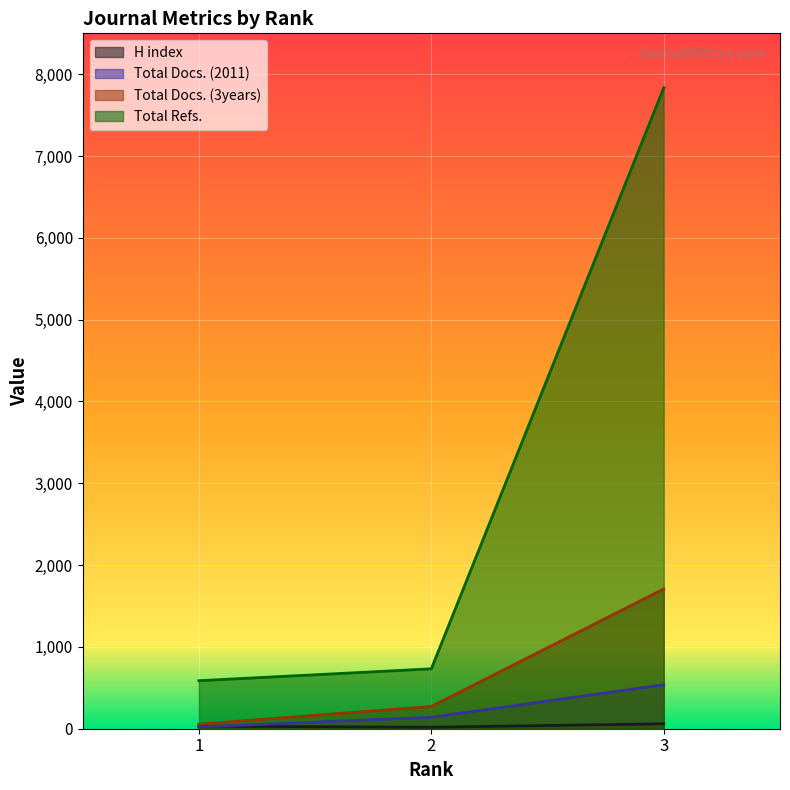

At how many categories does at least one series exceed 1104?

1